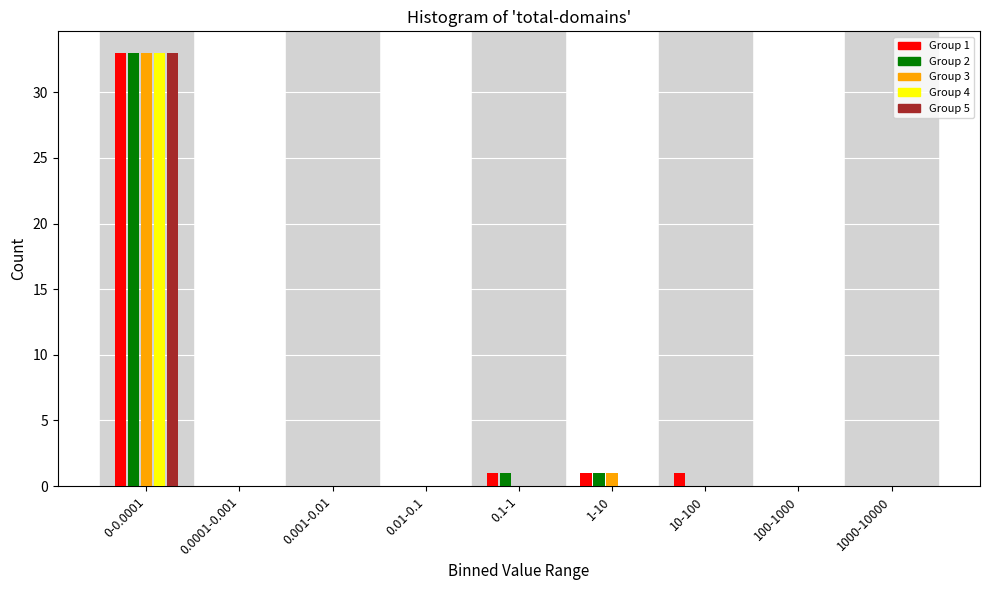

Which category has the highest value in the Group 1 series?

0-0.0001